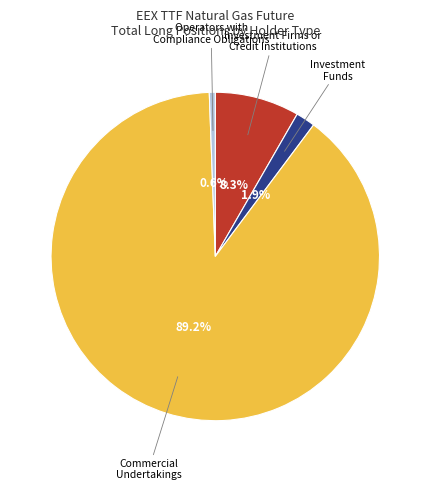

Count the number of slices in the pie.

4